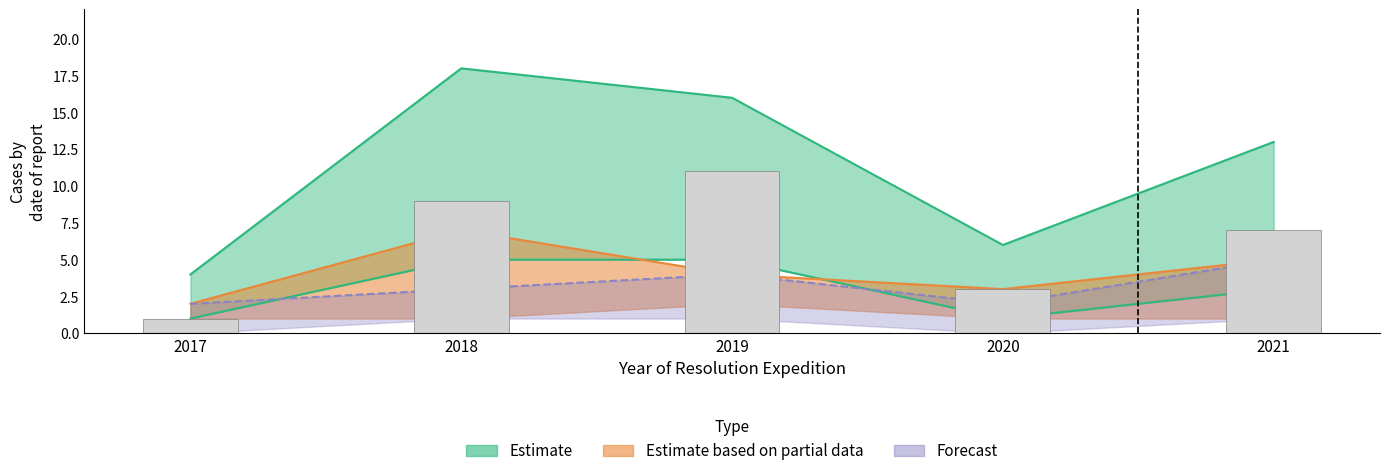

How many values are below 7?

2